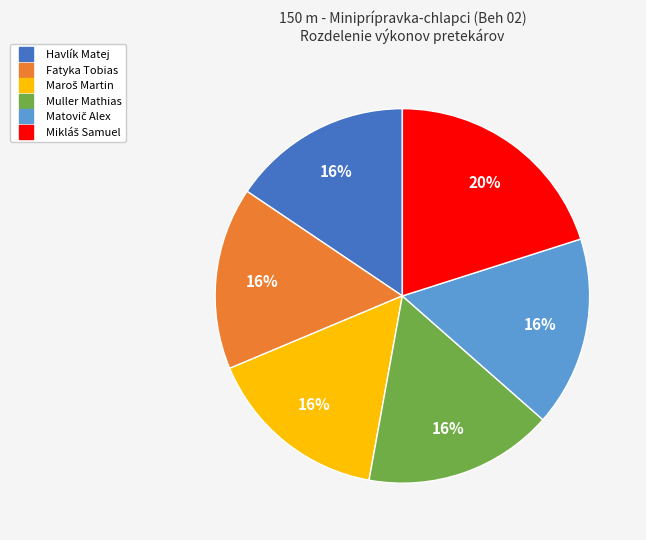

To the nearest percent, what is the average slice percentage?

17%